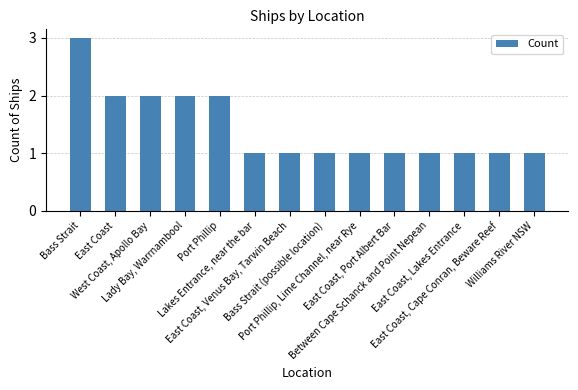

What is the ratio of the value at Bass Strait to the value at Port Phillip, Lime Channel, near Rye?

3.0